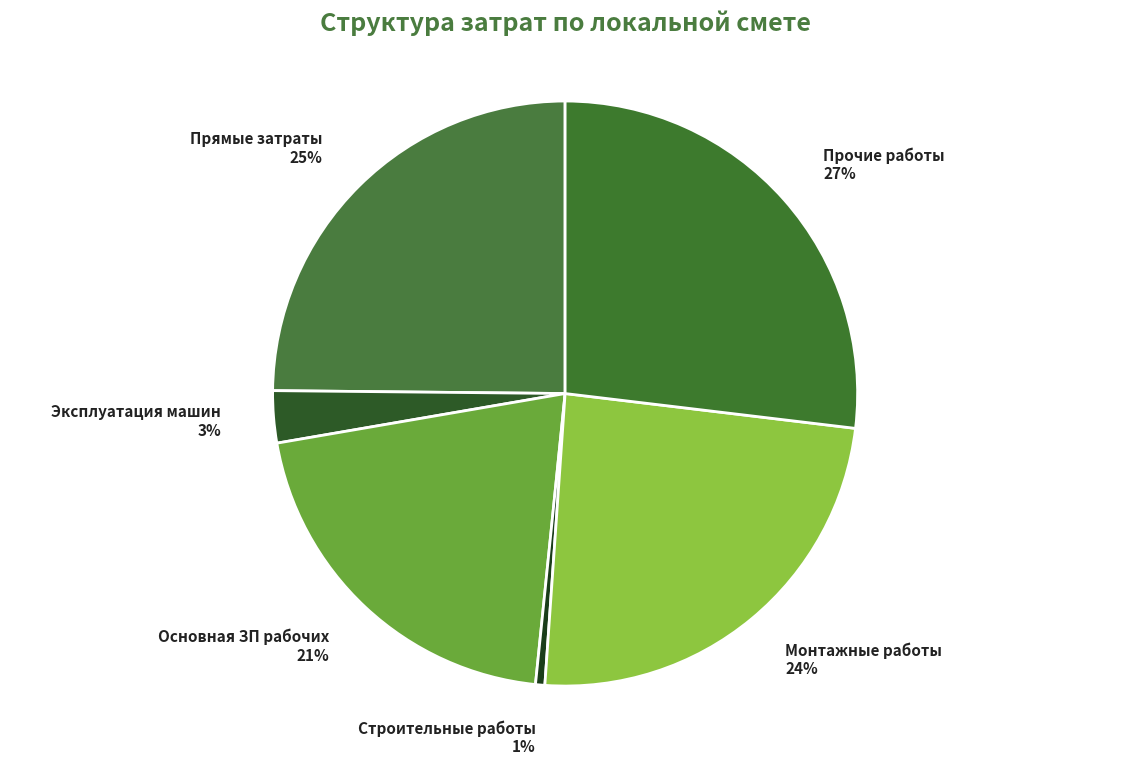

The Основная ЗП рабочих slice represents 14% of the pie. True or false?

False